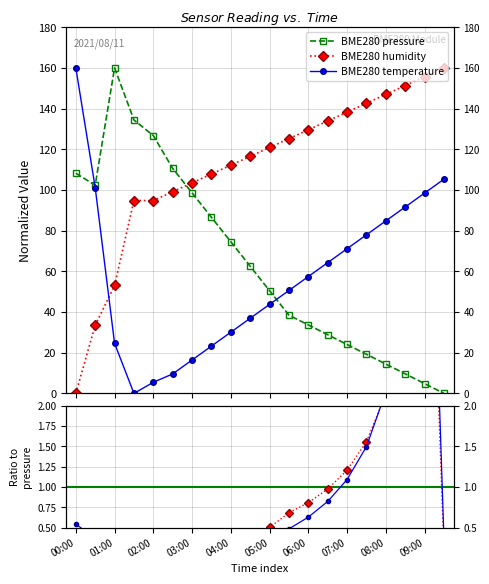

Where does the BME280_humidity series first go above 120?

05:00